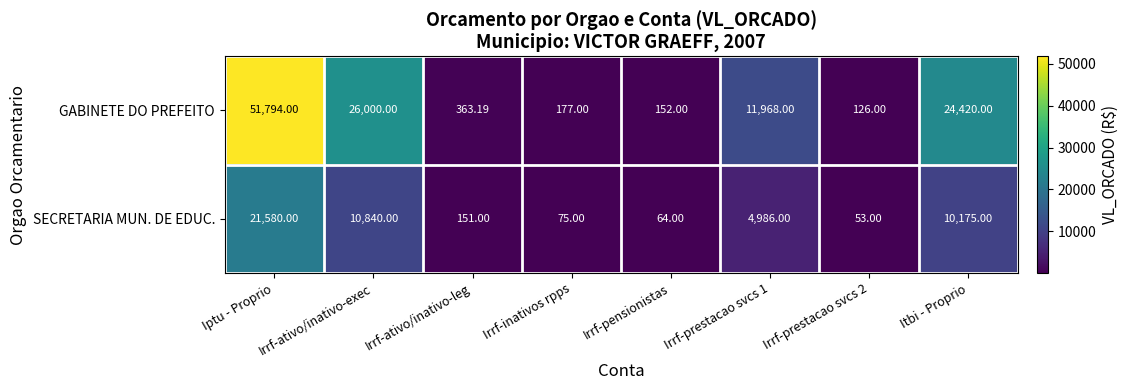

Which series has the largest total across all categories?

GABINETE DO PREFEITO